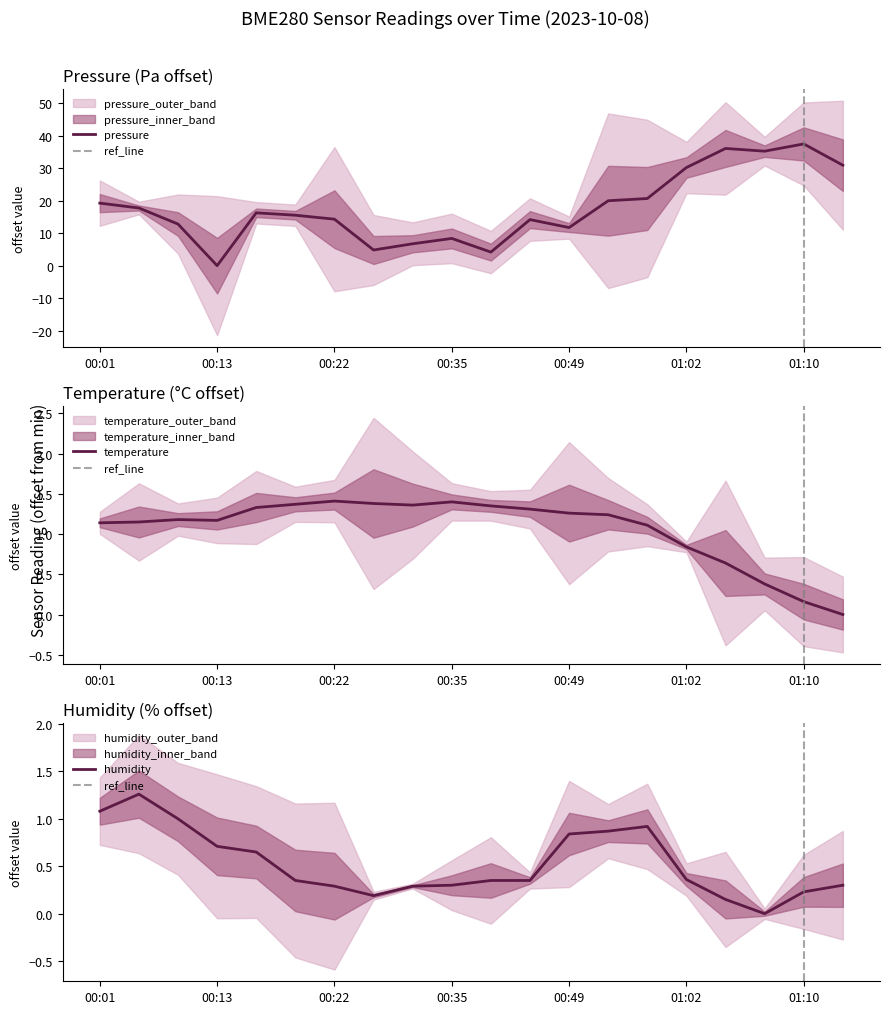

Where does the temperature series first go above 1?

00:01